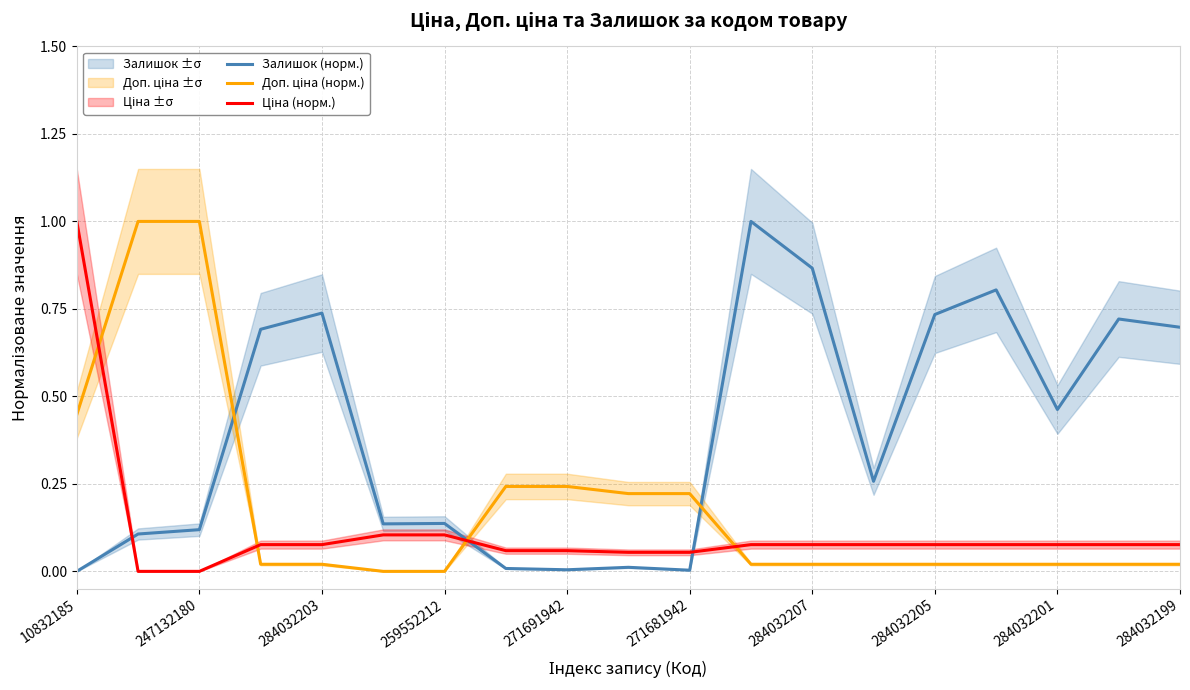

How many lines are shown in the chart?

3